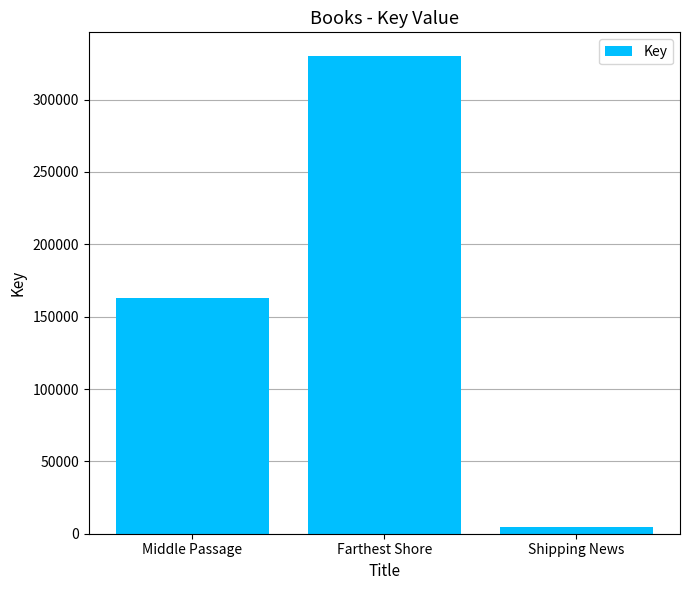

What is the sum of the values at Shipping News and Farthest Shore?

334745